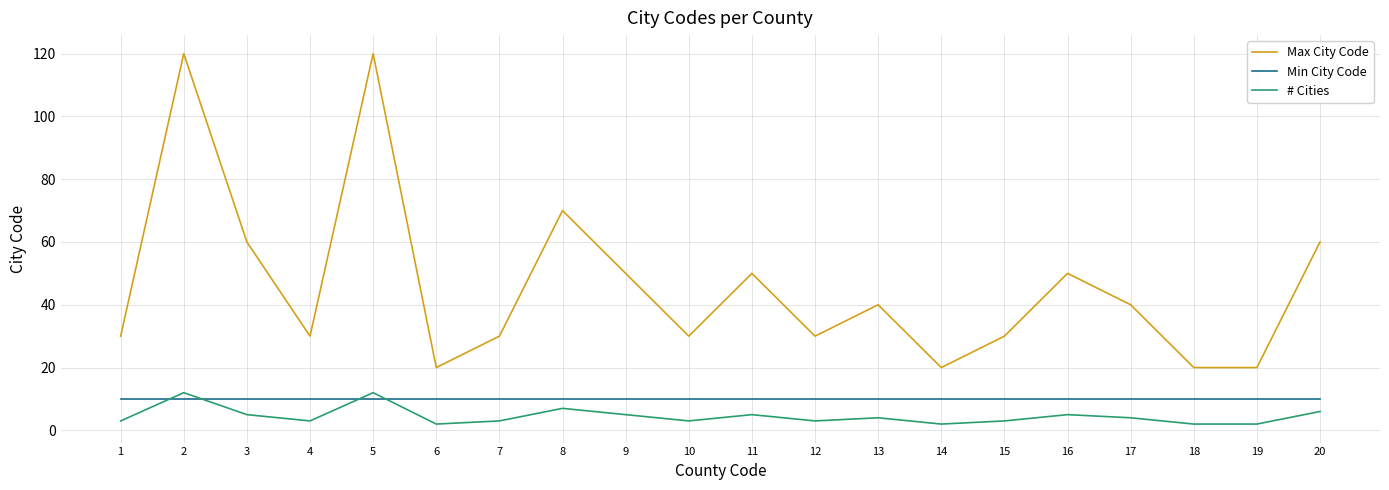

True or false: Max City Code and Min City Code intersect in this chart.

False